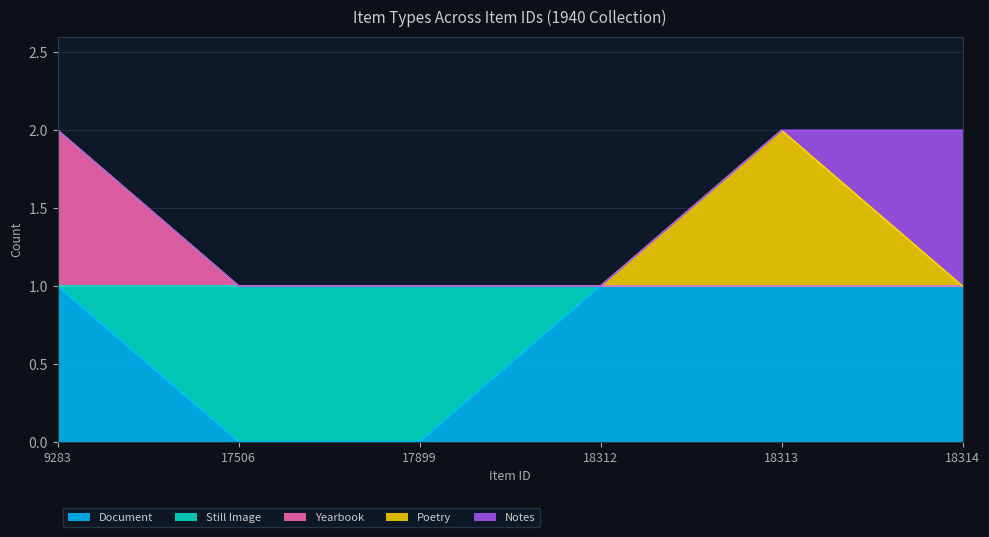

Reading right to left, what are all the values shown in this chart?

Document: 1	1	1	0	0	1
Still Image: 0	0	0	1	1	0
Yearbook: 0	0	0	0	0	1
Poetry: 0	1	0	0	0	0
Notes: 1	0	0	0	0	0